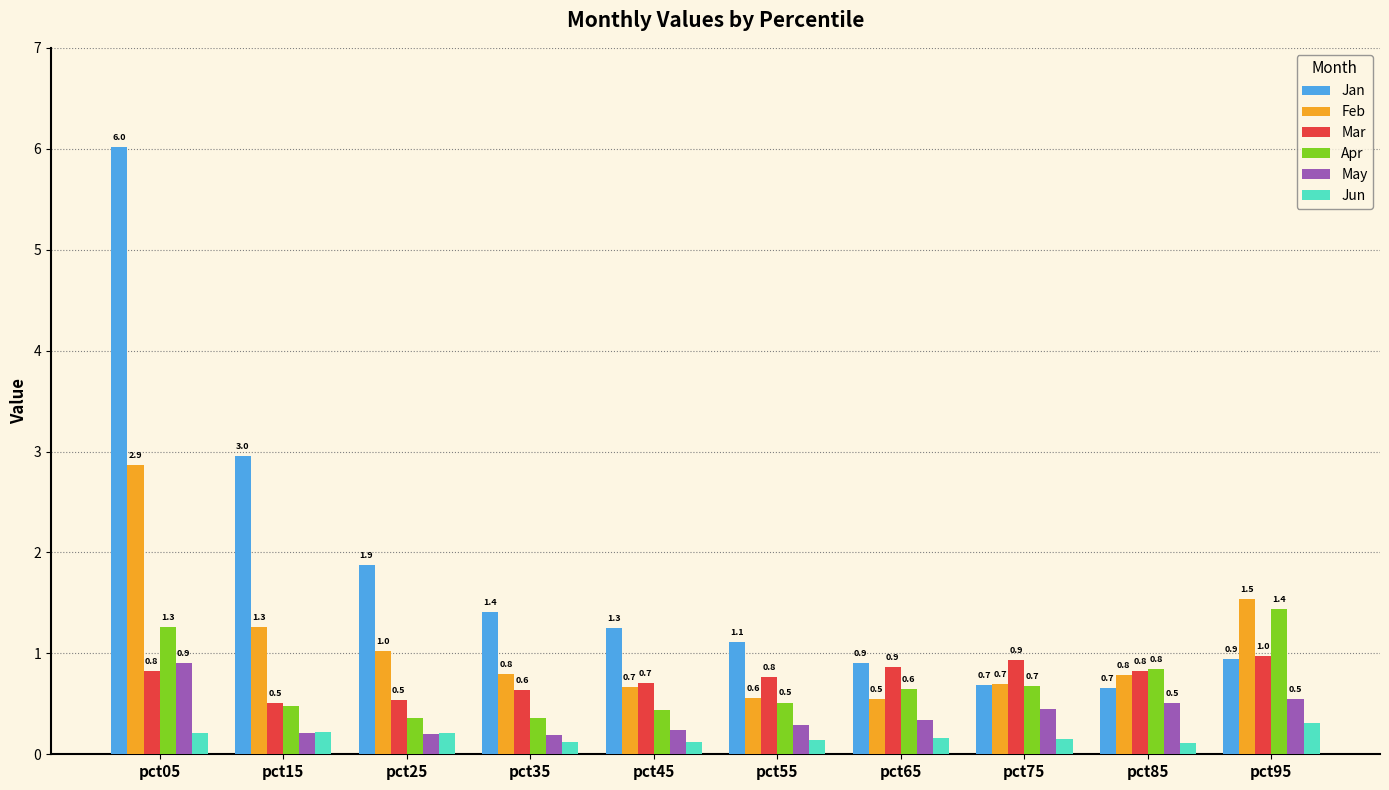

How many Jun values are between 0 and 1?

10